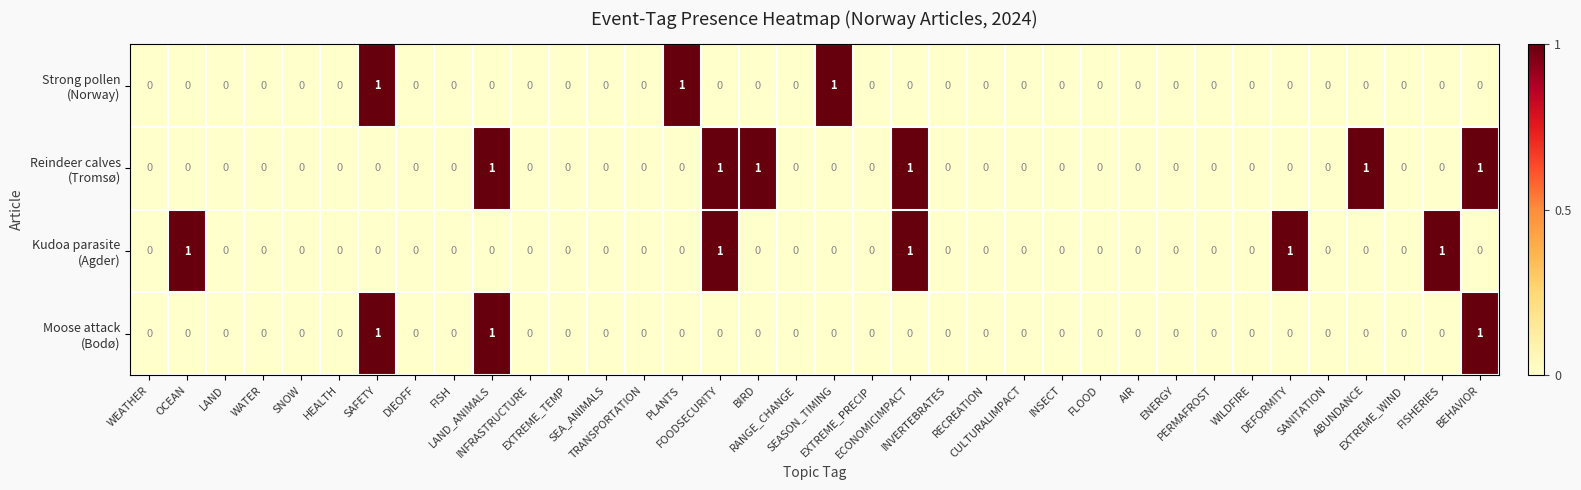

How many distinct data groups are displayed?

4